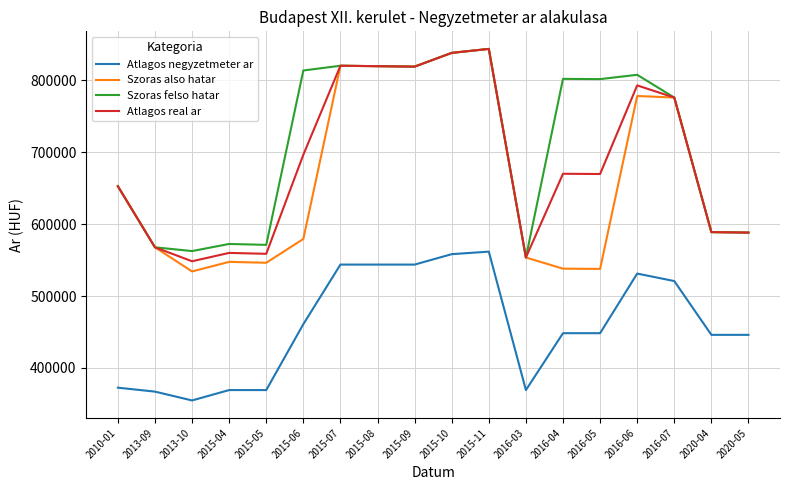

True or false: Szoras felso hatar and Atlagos negyzetmeter ar intersect in this chart.

False